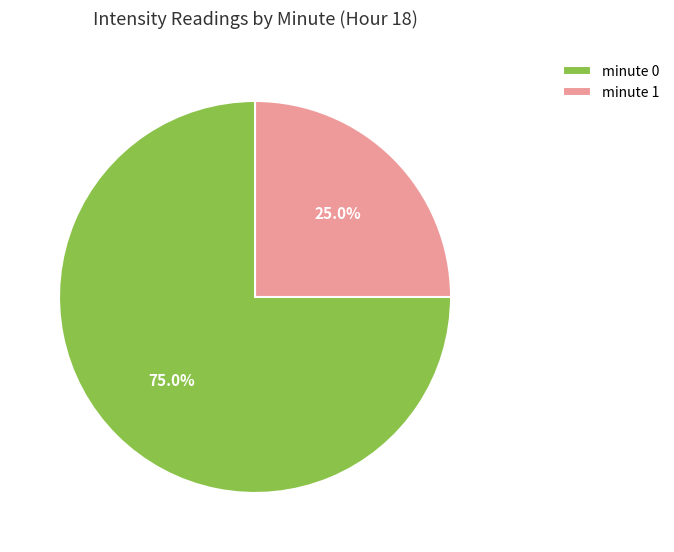

Which slice is the largest?

minute 0